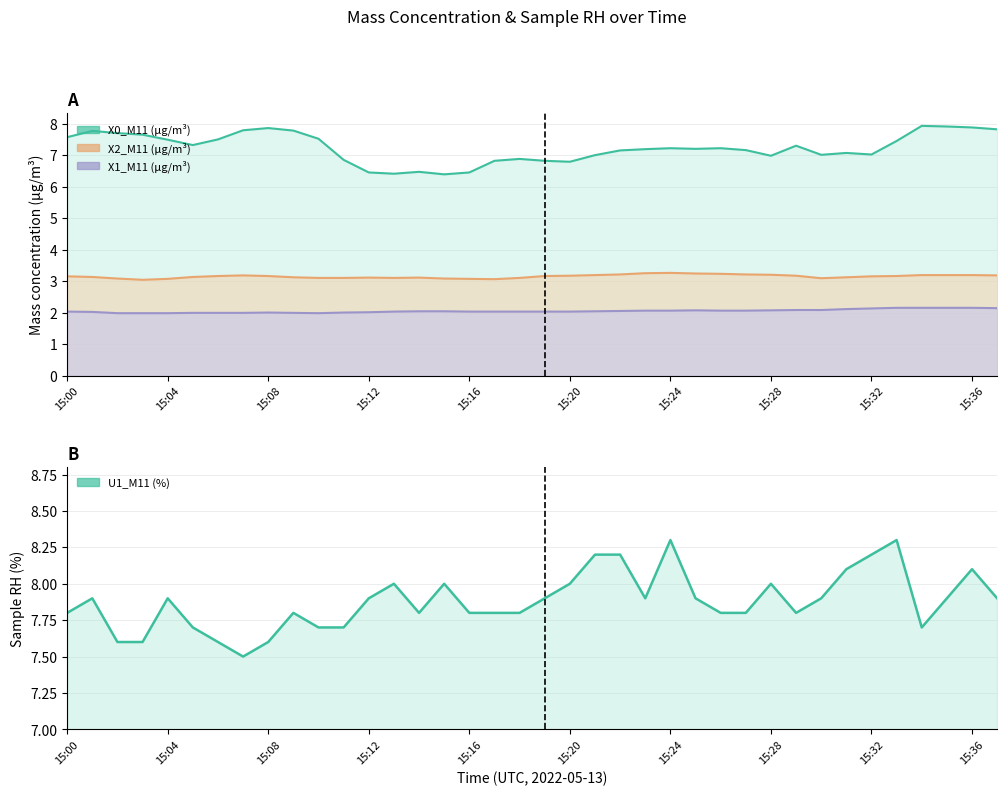

Which series has the largest total across all categories?

U1_M11